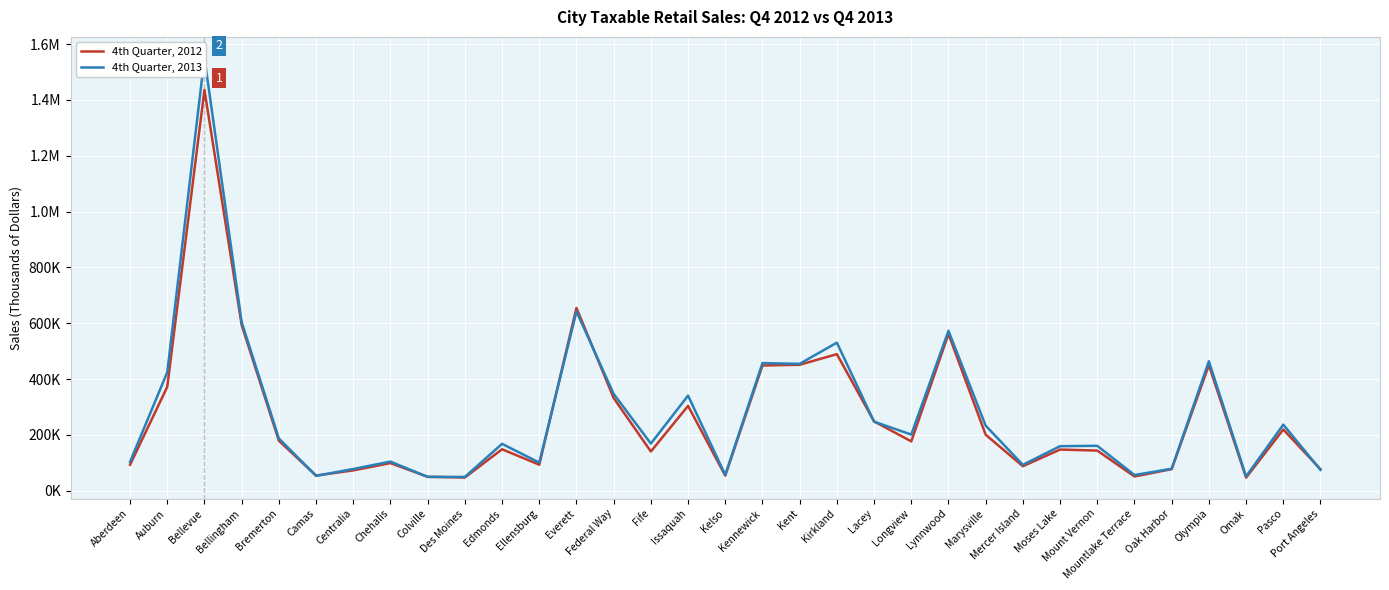

List the series in order of their overall mean, highest first.

4th Quarter, 2013, 4th Quarter, 2012